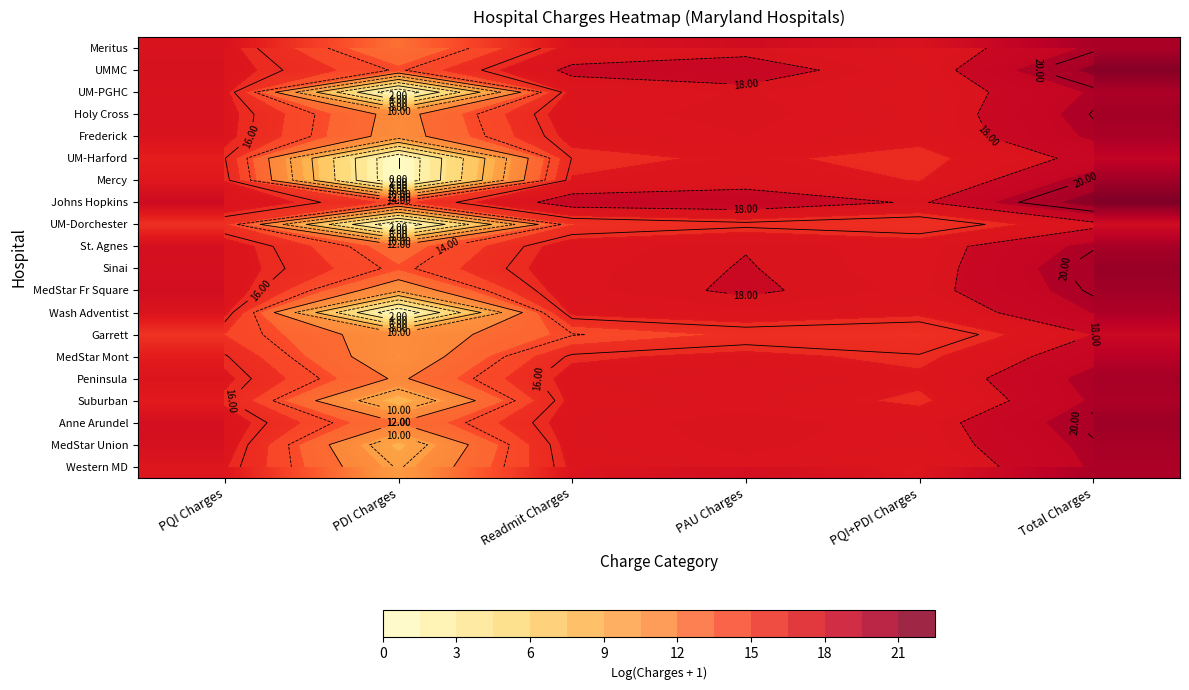

Is the value of MedStar Union at PAU Charges greater than the value of UMMC at PAU Charges?

No